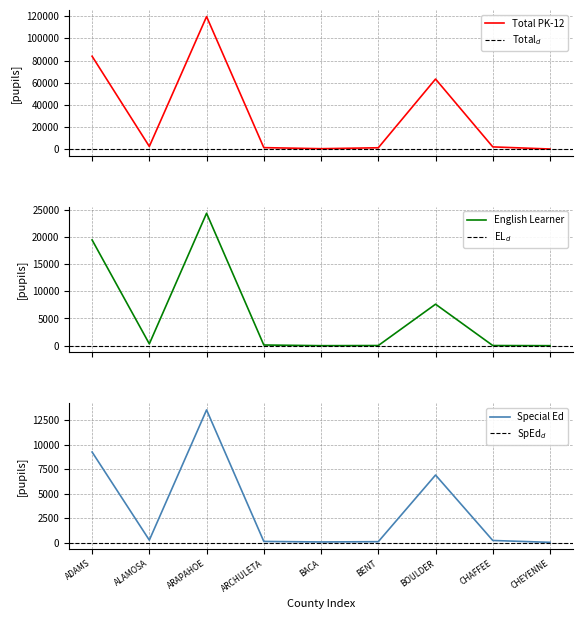

What is the maximum value for Total PK-12?

119630